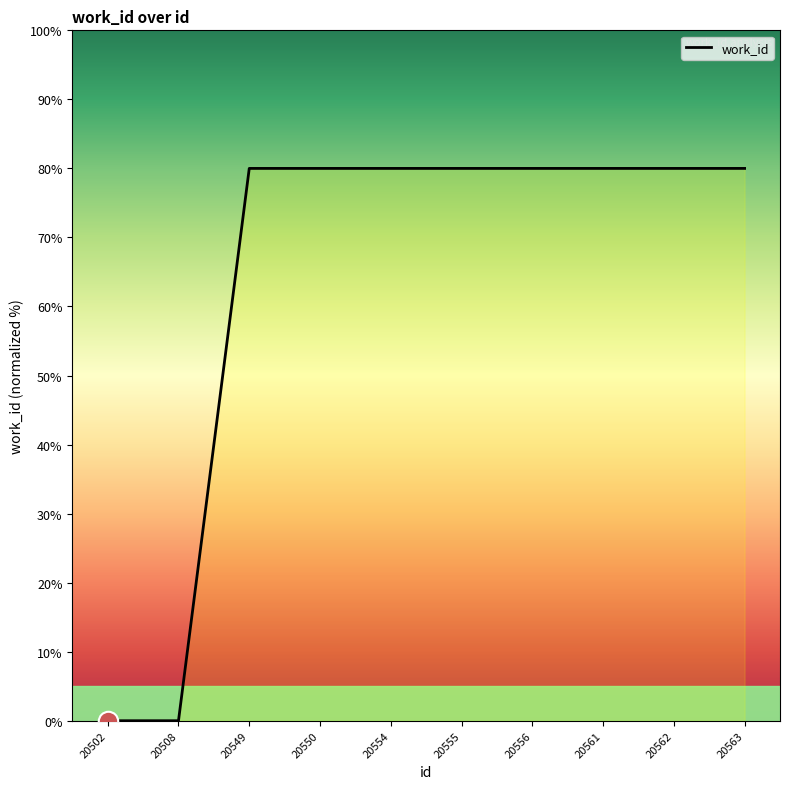

Rank the categories by value from lowest to highest.

20502, 20508, 20549, 20550, 20554, 20555, 20556, 20561, 20562, 20563